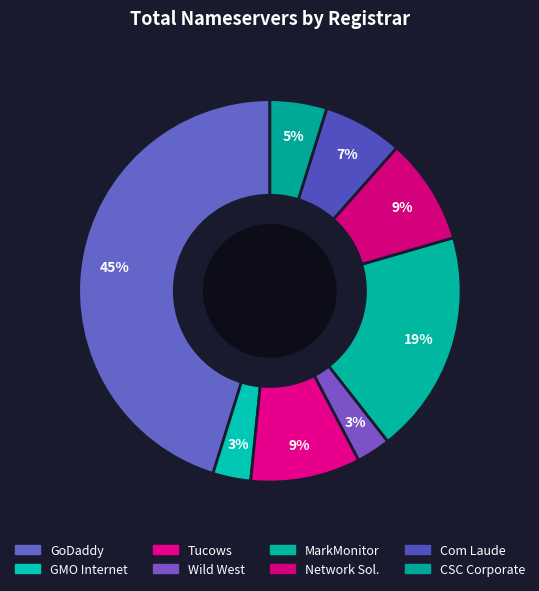

Which category has the biggest portion of the pie?

GoDaddy